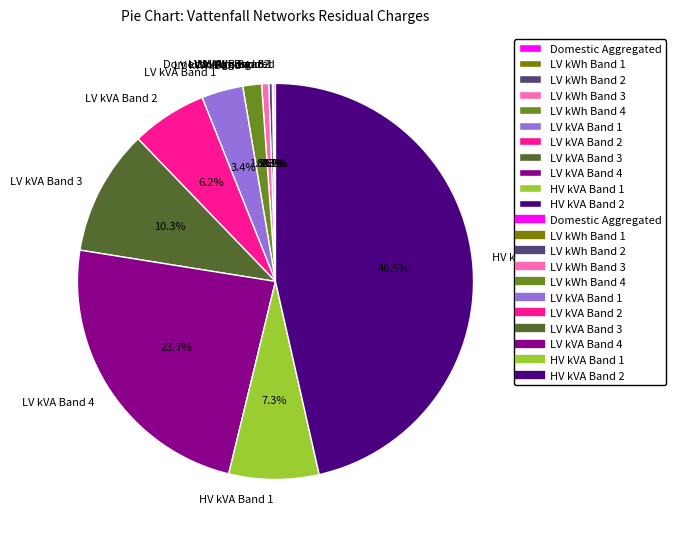

Which has a higher value, HV kVA Band 1 or HV kVA Band 2?

HV kVA Band 2